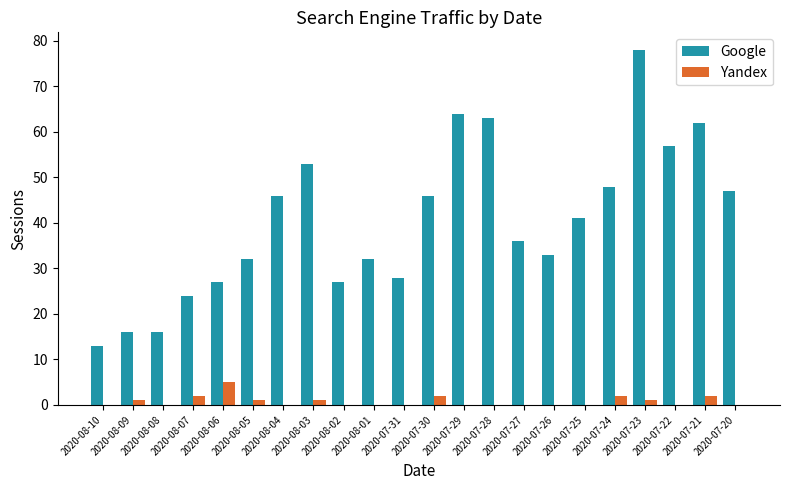

True or false: Google has a value of 20 at 2020-08-05.

False